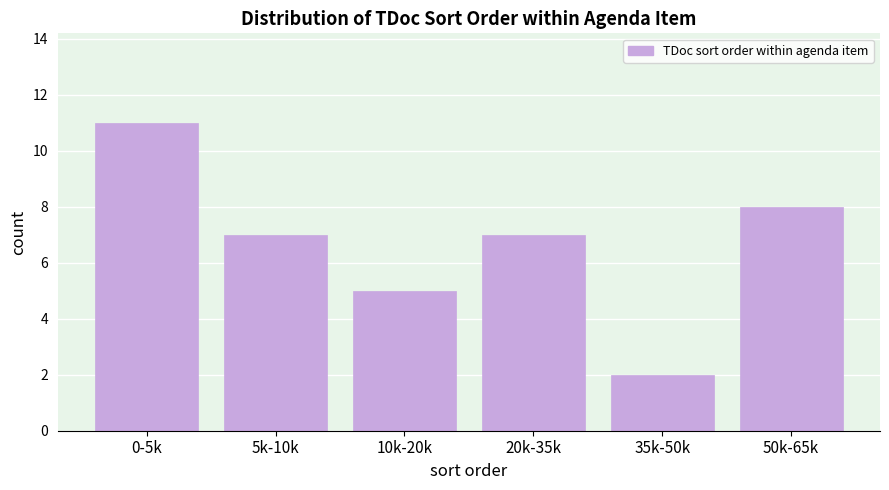

Reading left to right, transcribe all the data shown in this chart.

0-5k=11	5k-10k=7	10k-20k=5	20k-35k=7	35k-50k=2	50k-65k=8